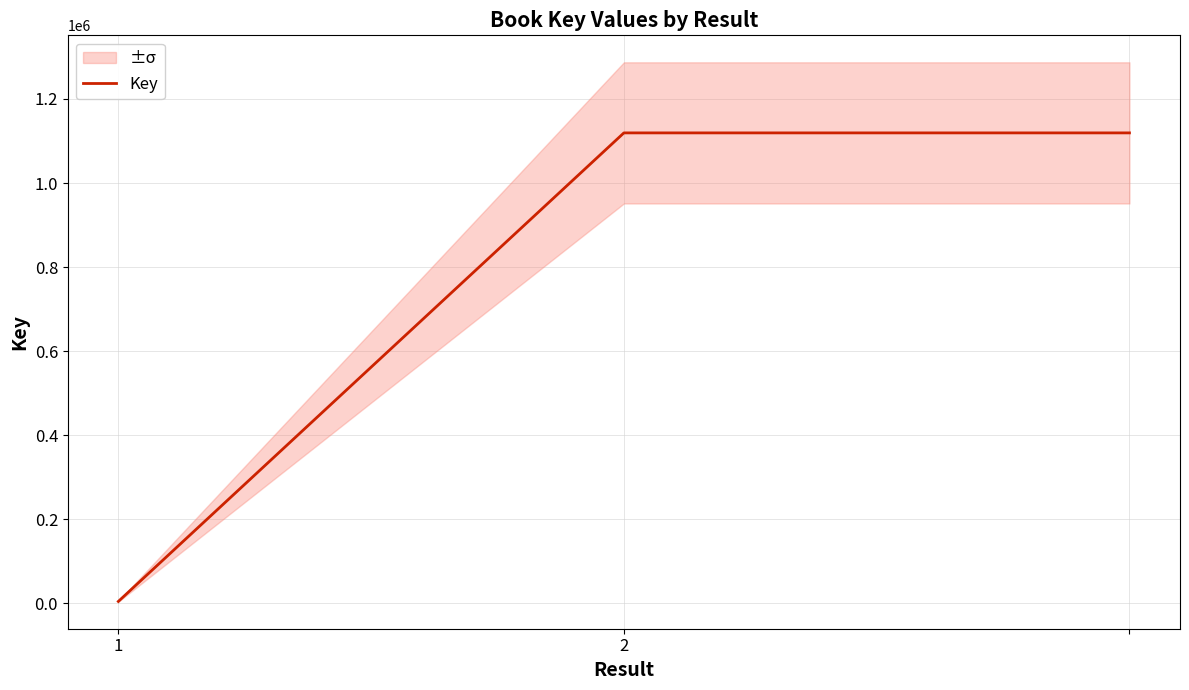

At which category does the chart reach its minimum across all series?

1